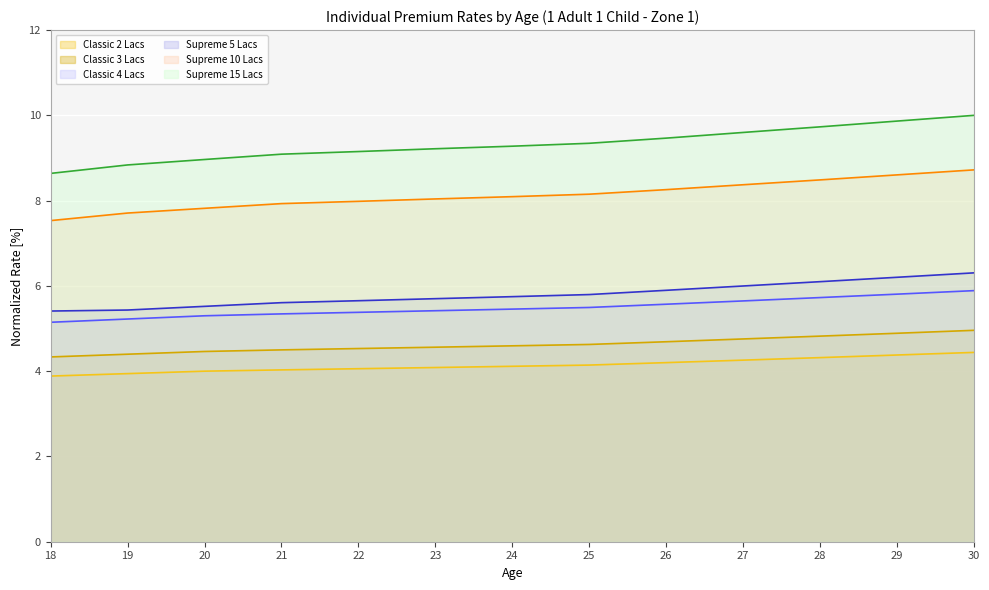

What is the average value of the Classic 4 Lacs series?

5.5